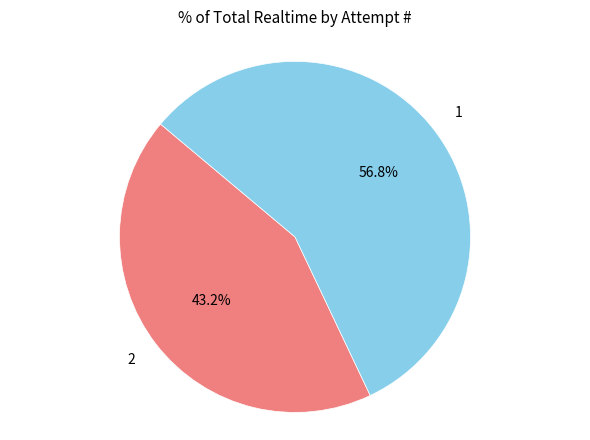

What percentage is the 2 slice, to the nearest percent?

43%